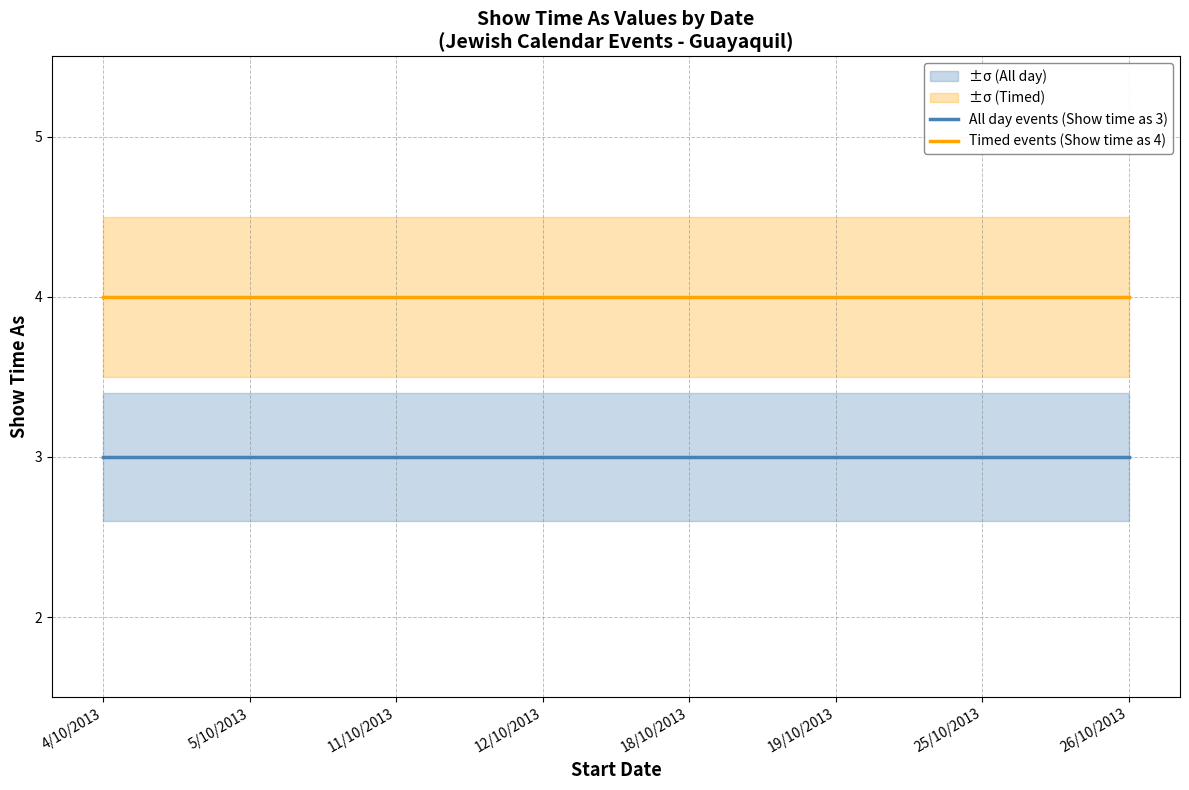

What is the highest value of the All day events (Show time as 3) series?

3